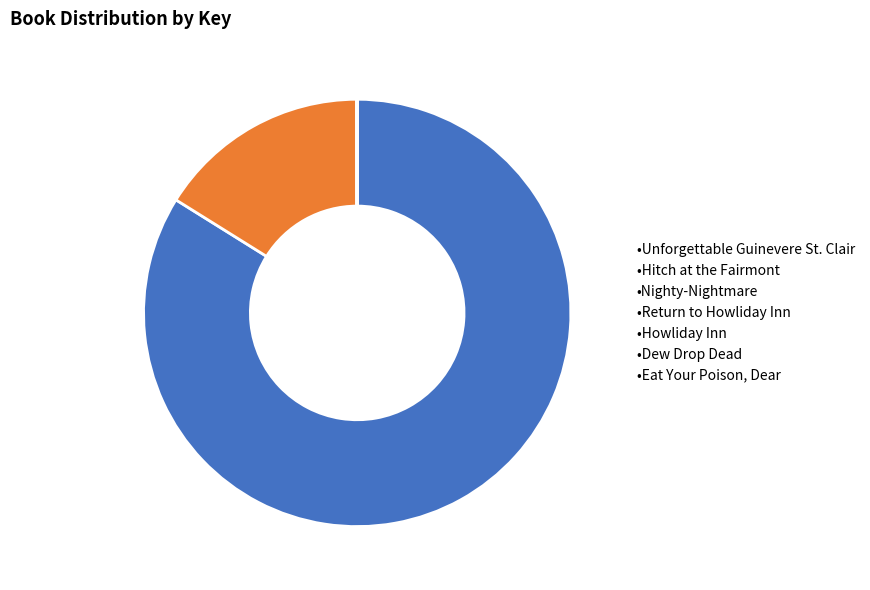

Count the number of slices in the pie.

7